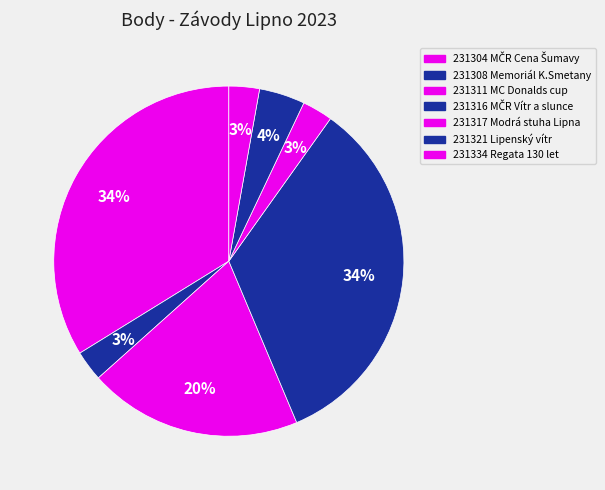

To the nearest percent, what is the average slice percentage?

14%